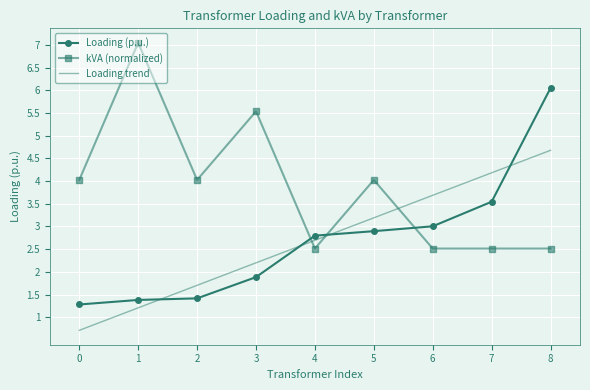

The value of Loading trend at 6 is 1.7. True or false?

False